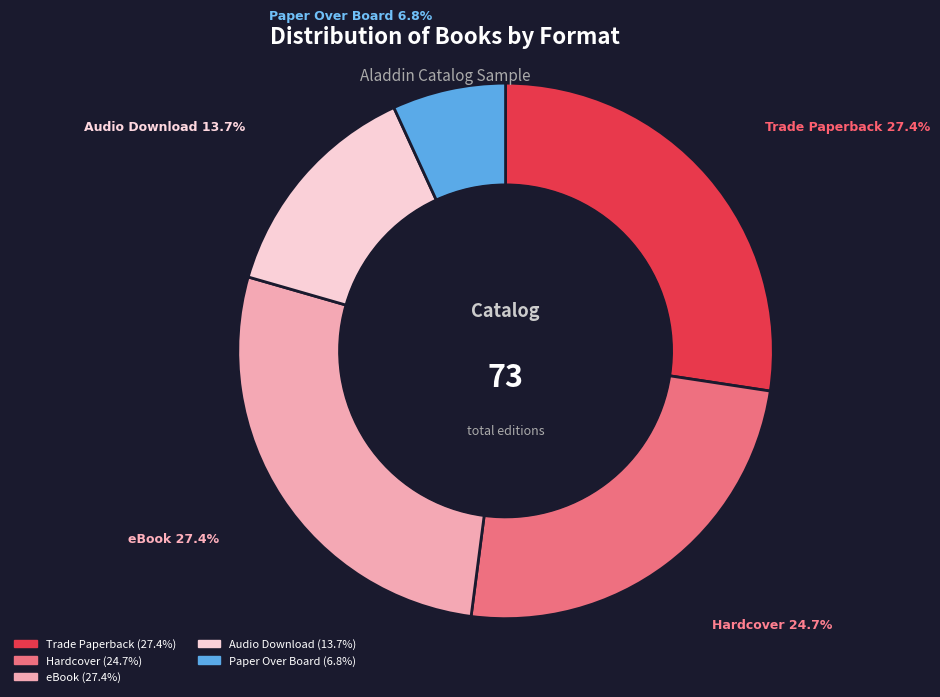

What is the smallest slice in the pie chart?

Paper Over Board